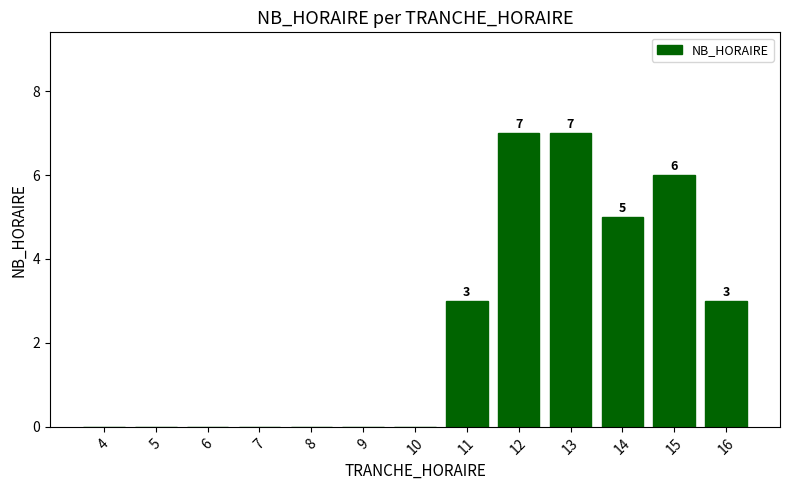

What is the greatest value displayed?

7